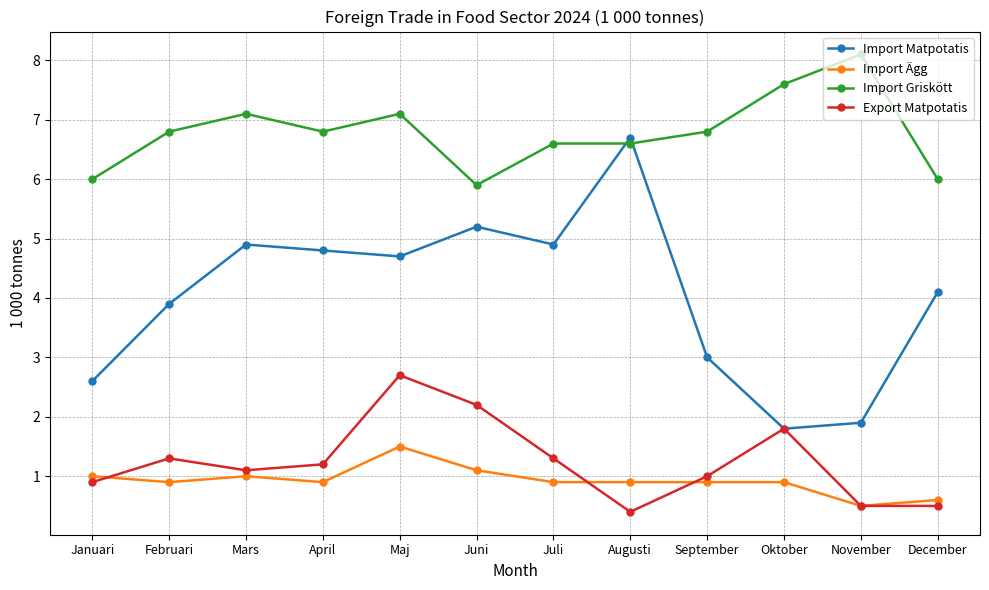

True or false: Import Griskött and Export Matpotatis cross at least once.

False